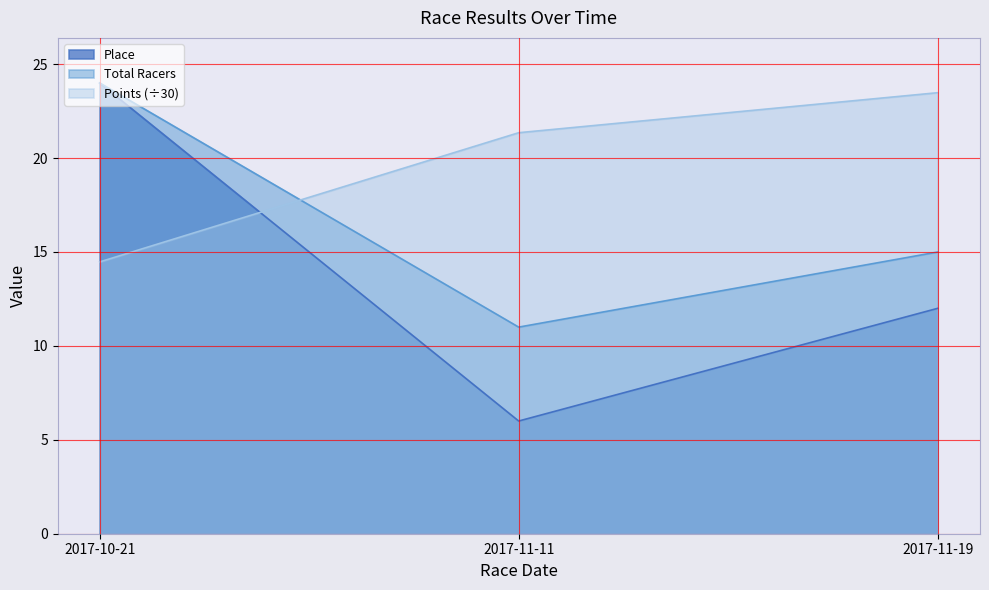

At which category is the sum across all series the highest?

2017-10-21